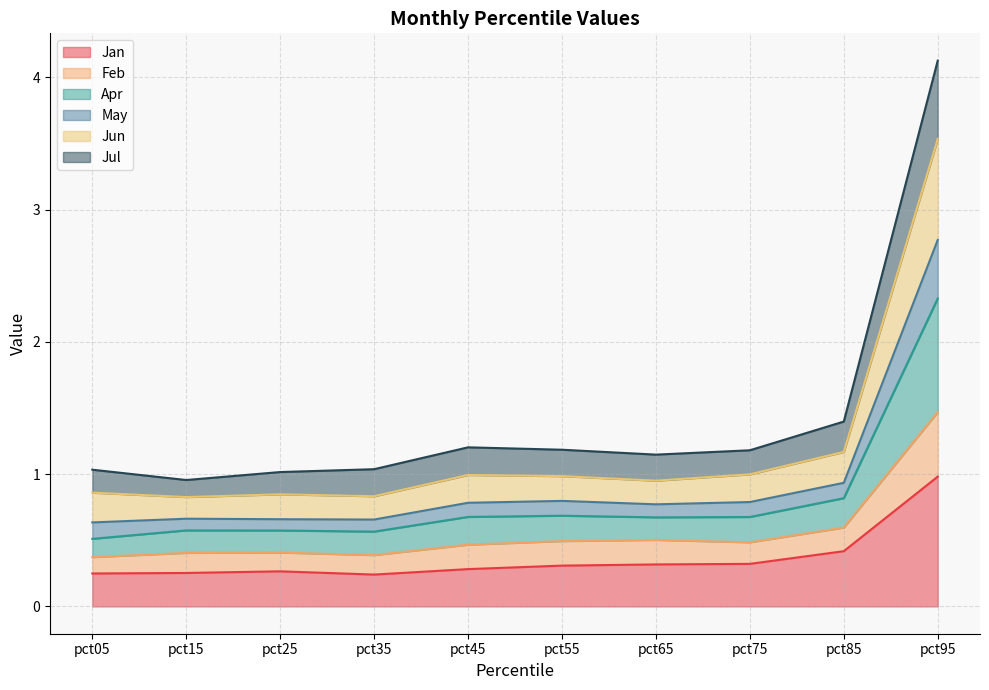

At which label does Jan reach its minimum?

pct35